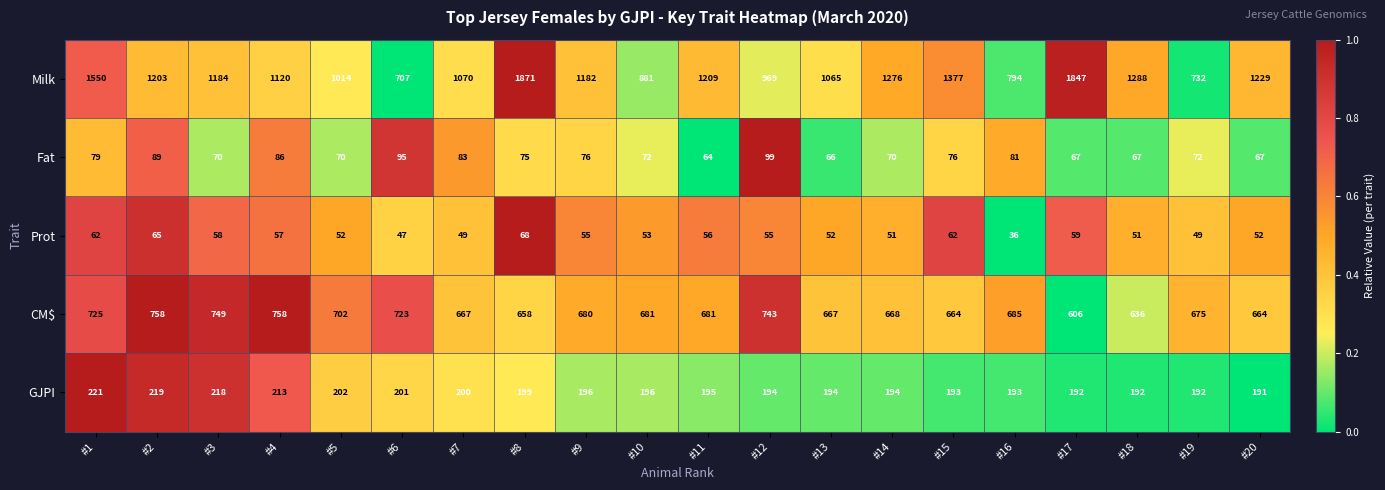

What is the average value of the Prot series?

54